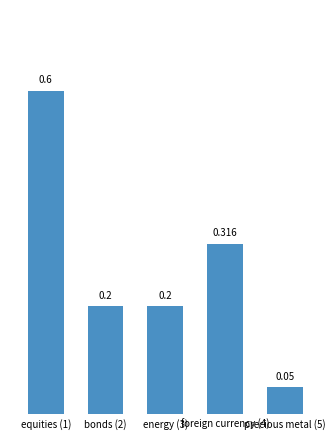

Does the chart contain stacked bars?

No